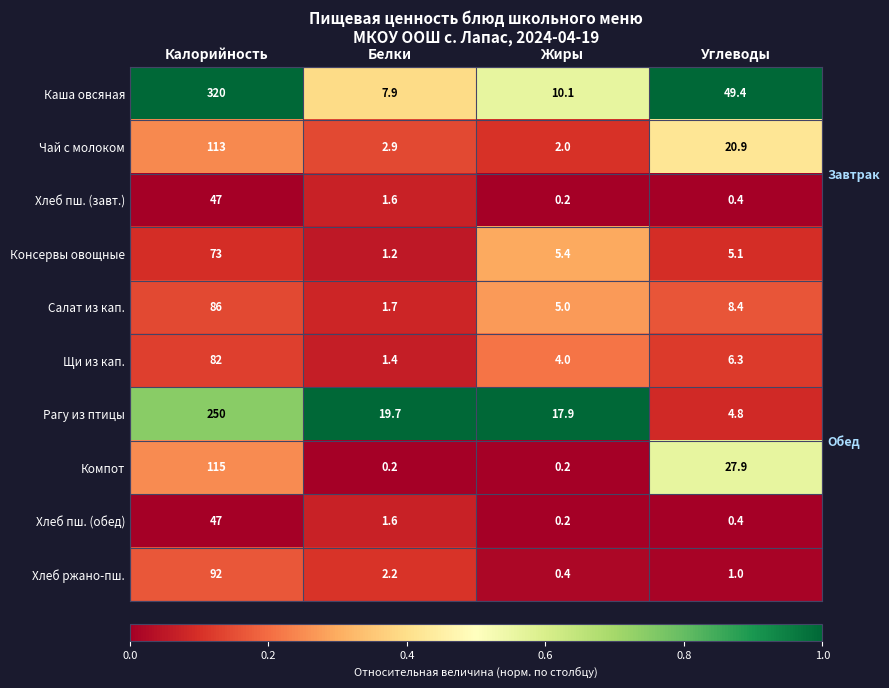

How many categories are shown in the chart?

4